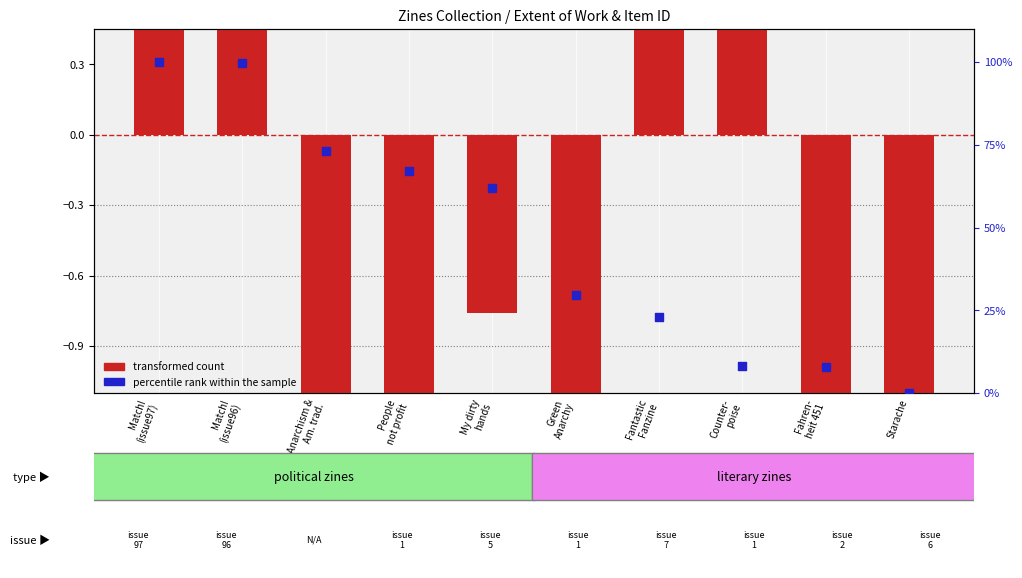

What are all the series names shown in the legend?

transformed count, percentile rank within the sample